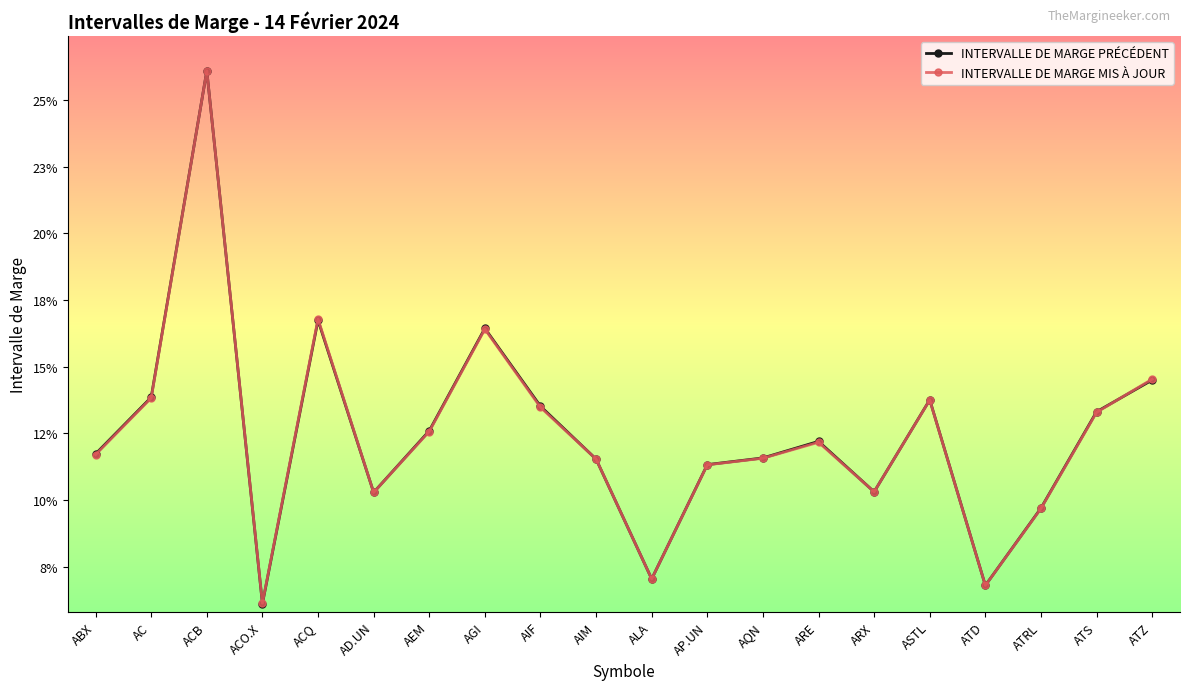

What are all the series names shown in the legend?

INTERVALLE DE MARGE PRÉCÉDENT, INTERVALLE DE MARGE MIS À JOUR